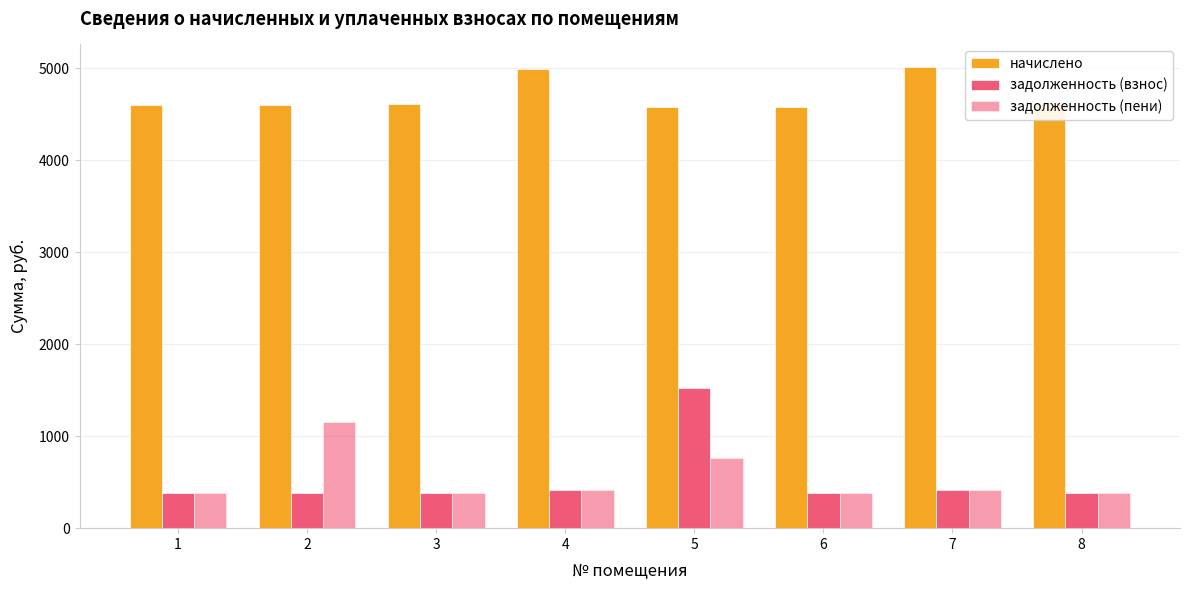

What is the approximate value of задолженность (взнос) at 3?

384.4